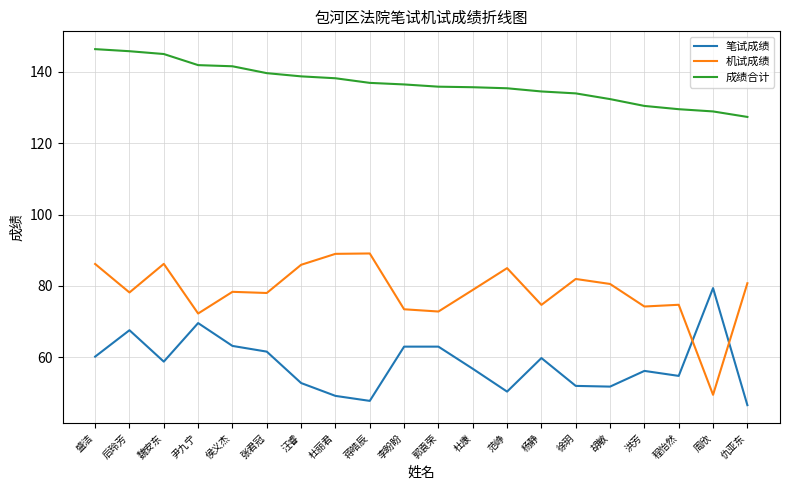

Which series changed the most between 后玲芳 and 徐玥?

笔试成绩